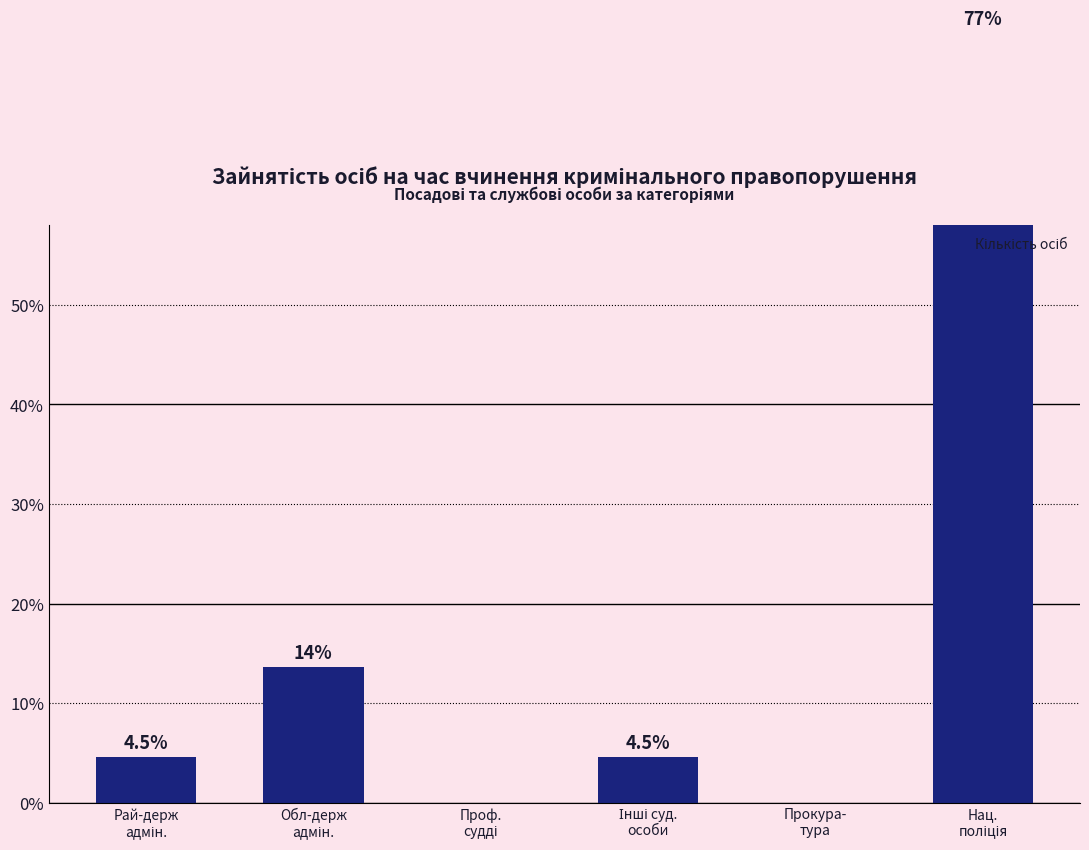

What is the label of the 3rd bar from the right?

Інші суд.
особи